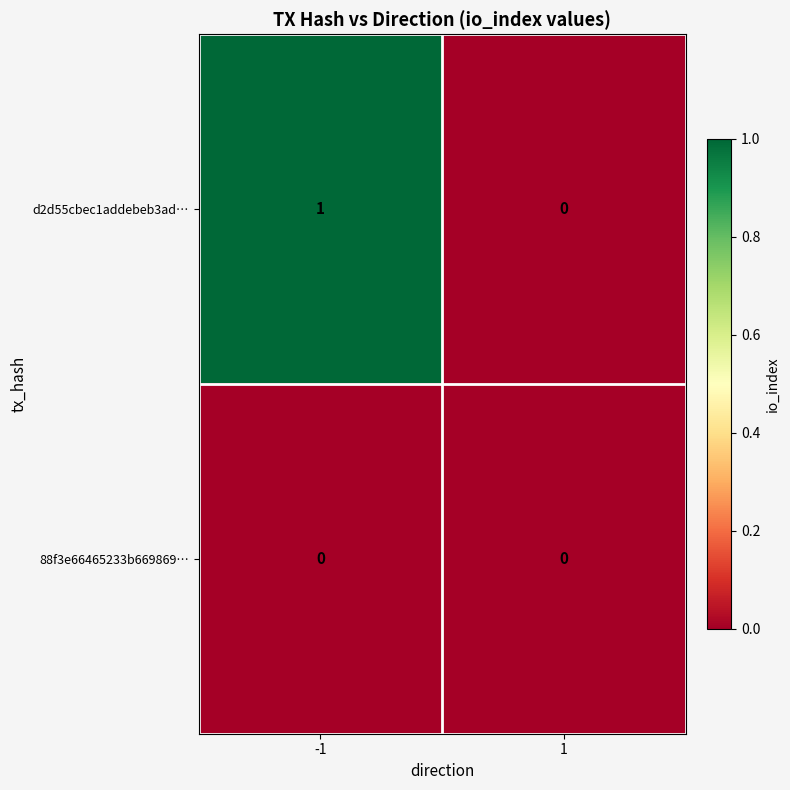

Reading left to right, what are all the values shown in this chart?

d2d55cbec1addebeb3ad…: 1	0
88f3e66465233b669869…: 0	0